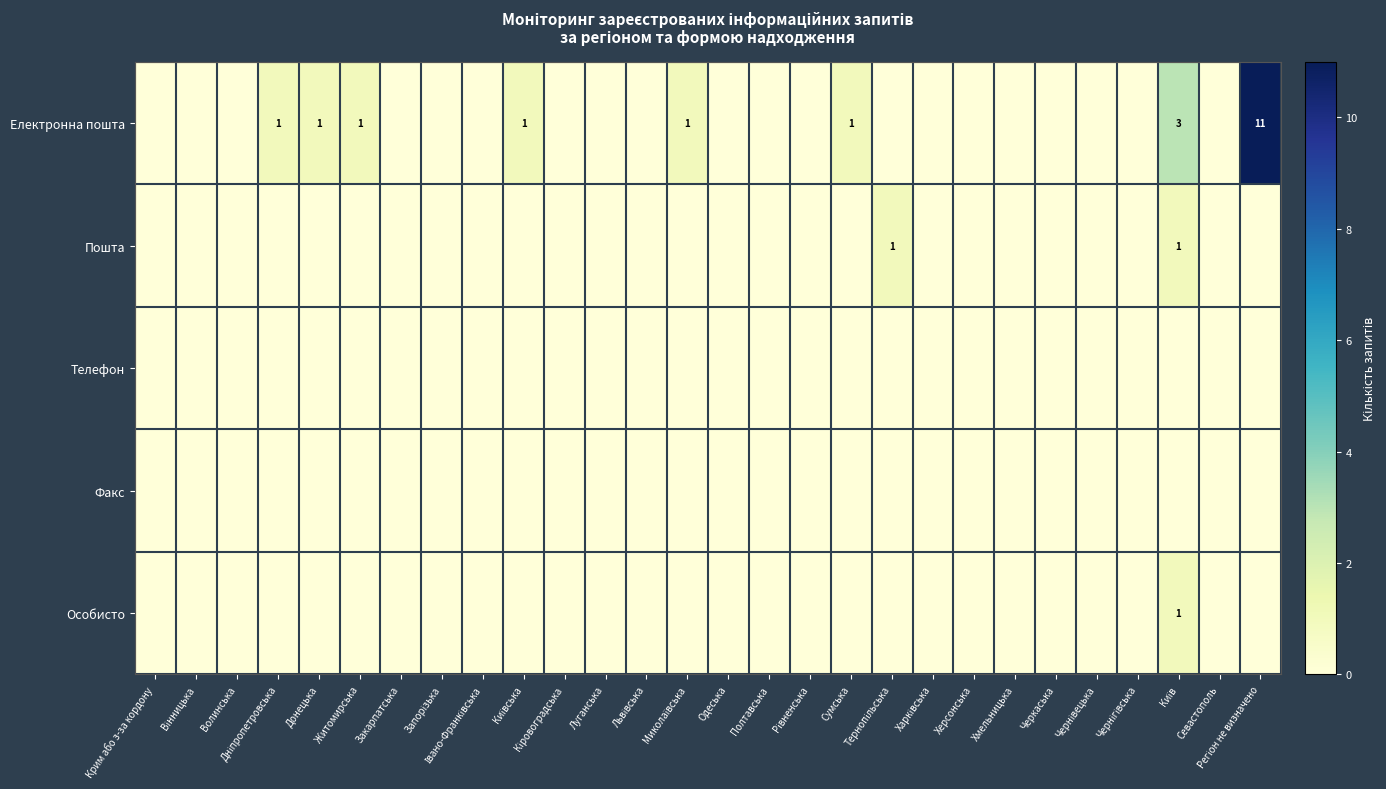

Which has a higher value, Київська or Дніпропетровська?

Київська